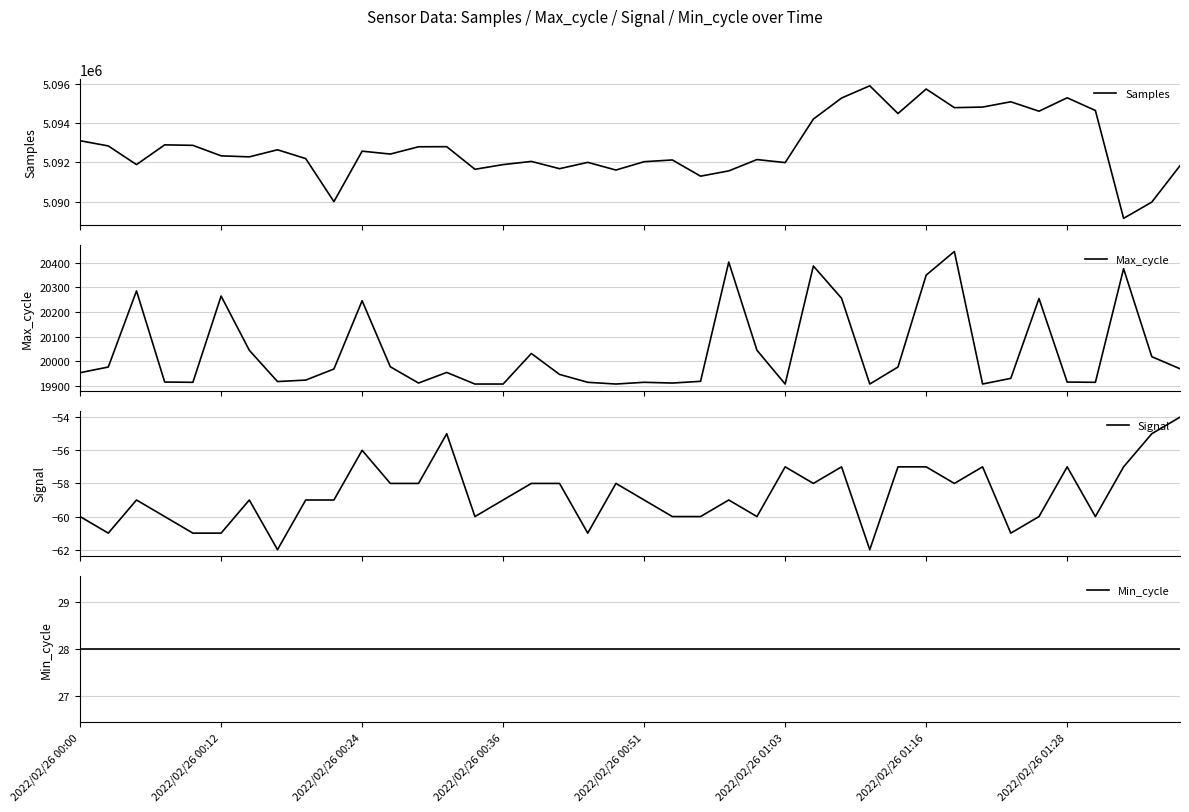

True or false: Samples and Max_cycle cross at least once.

False